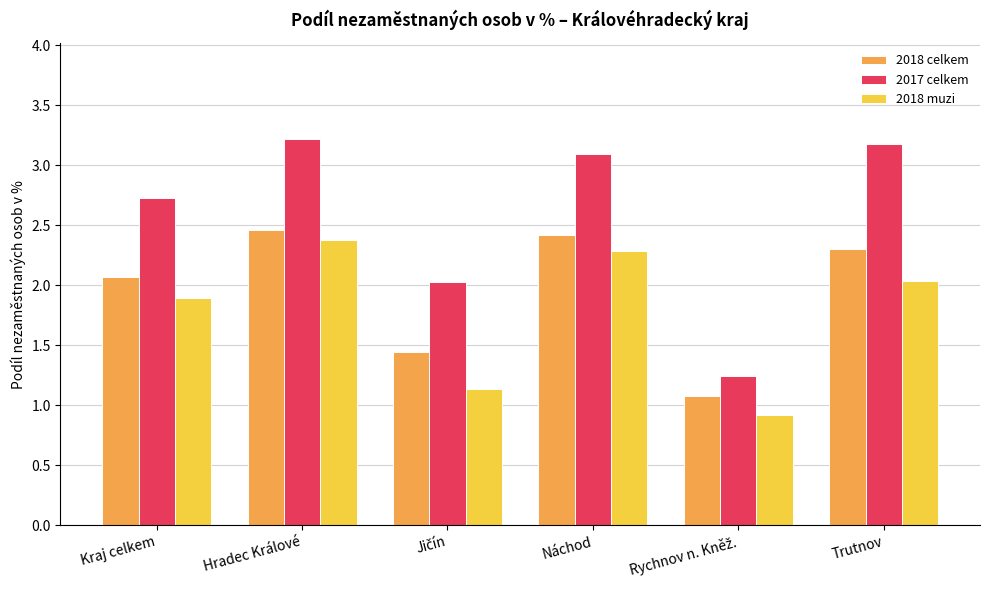

What is the difference between the highest and lowest values at Trutnov?

1.1